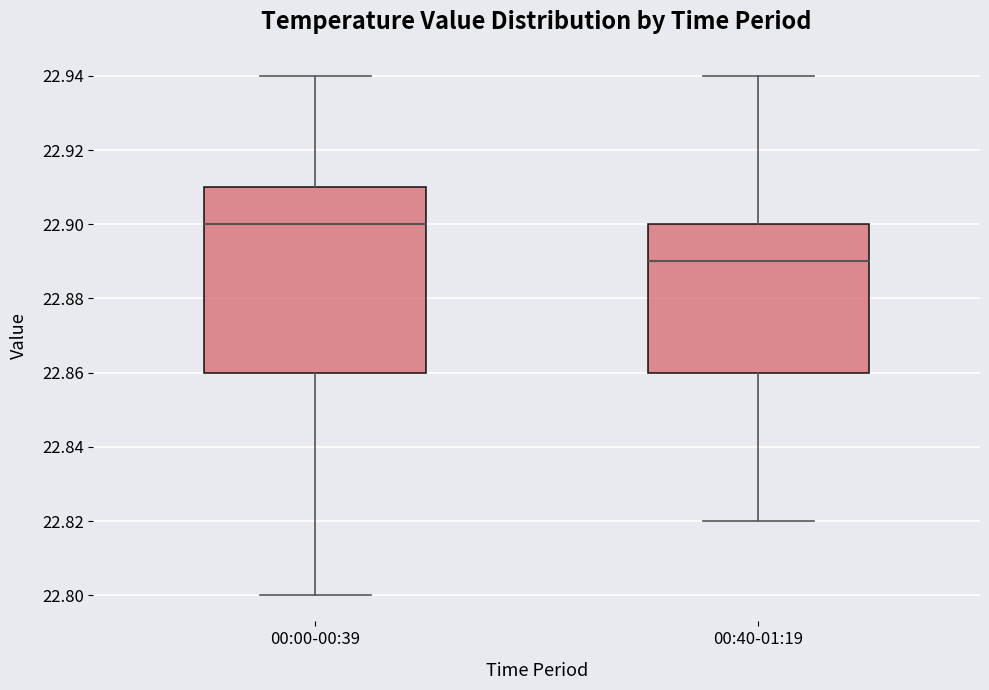

Which box has the lowest median line?

00:40-01:19